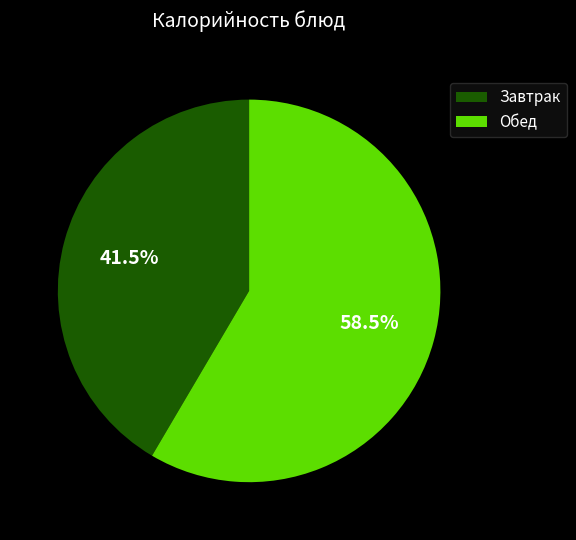

How many slices are in this pie chart?

2